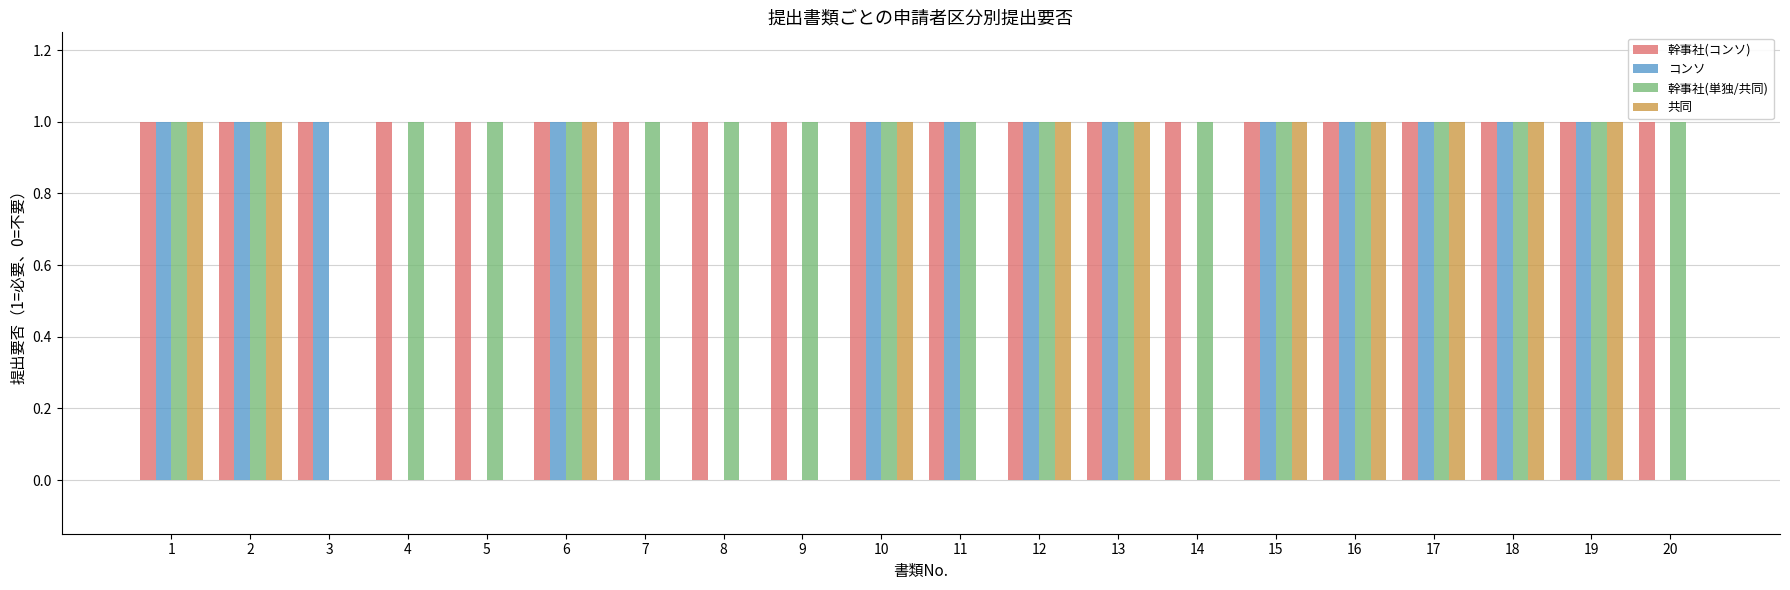

The コンソ series shows 0 at 15. True or false?

False